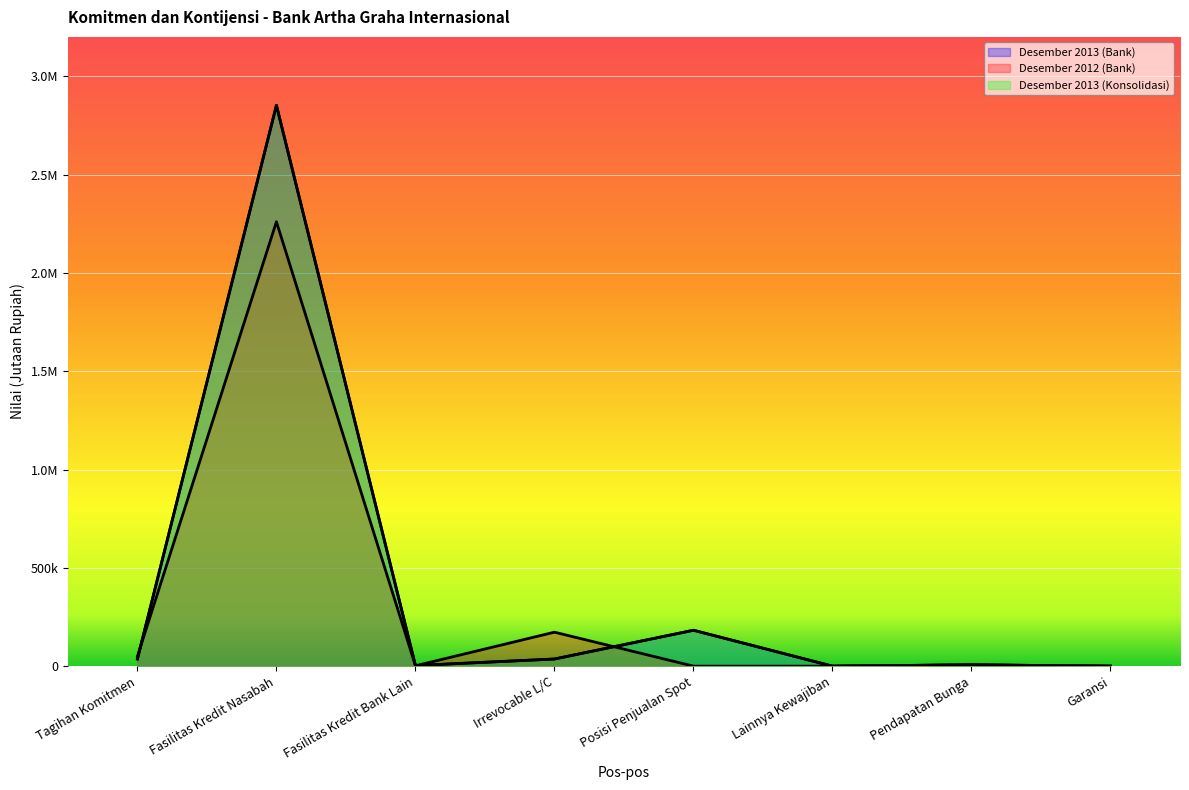

What is the total value across all series at Irrevocable L/C?

245313